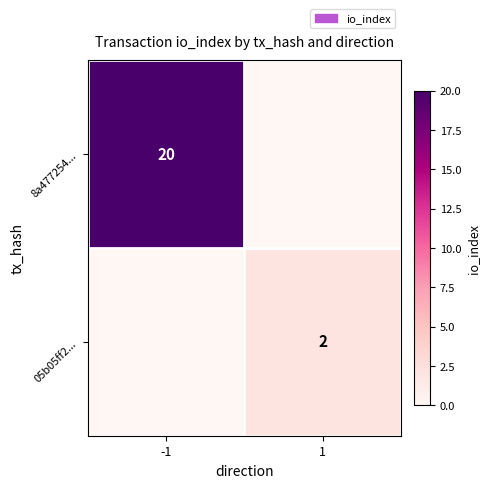

The value of 8a477254... at -1 is 7. True or false?

False